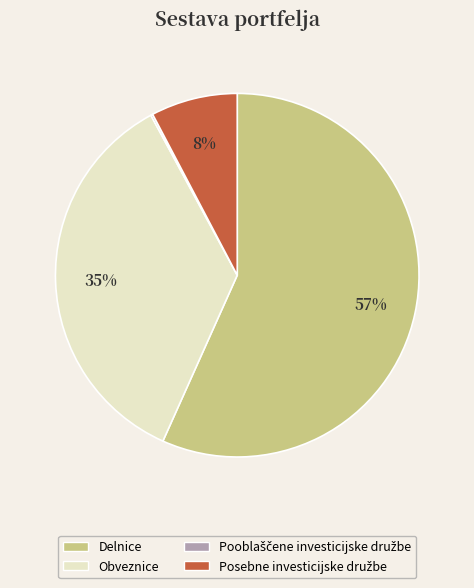

Is there a majority slice in this chart?

Yes